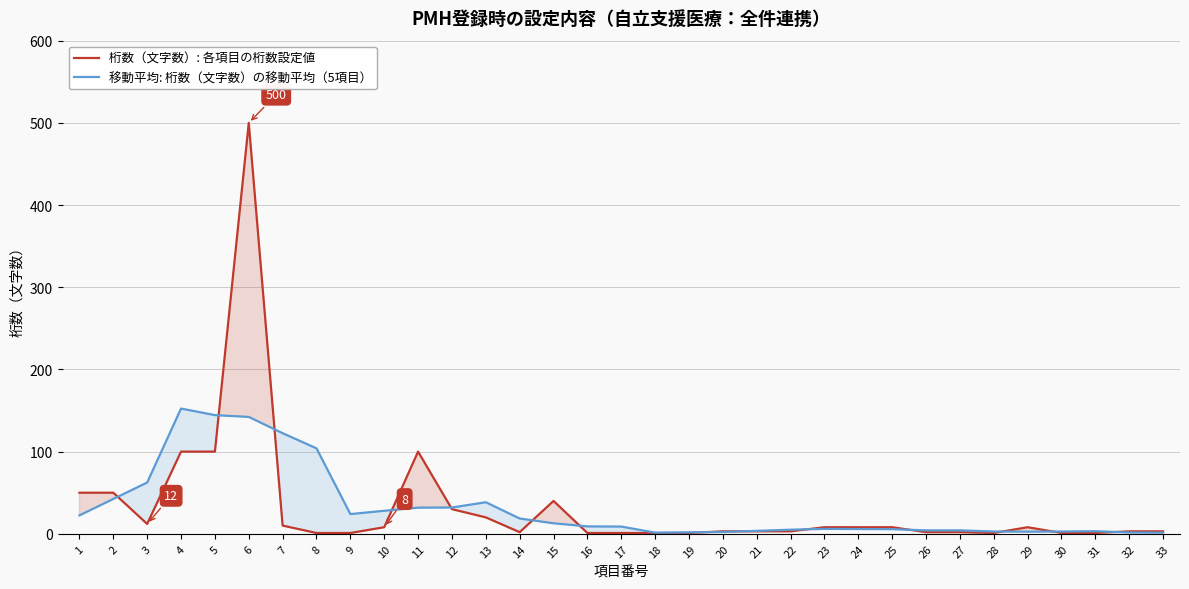

At 31, list the series in order from largest to smallest.

移動平均: 桁数（文字数）の移動平均（5項目）, 桁数（文字数）: 各項目の桁数設定値